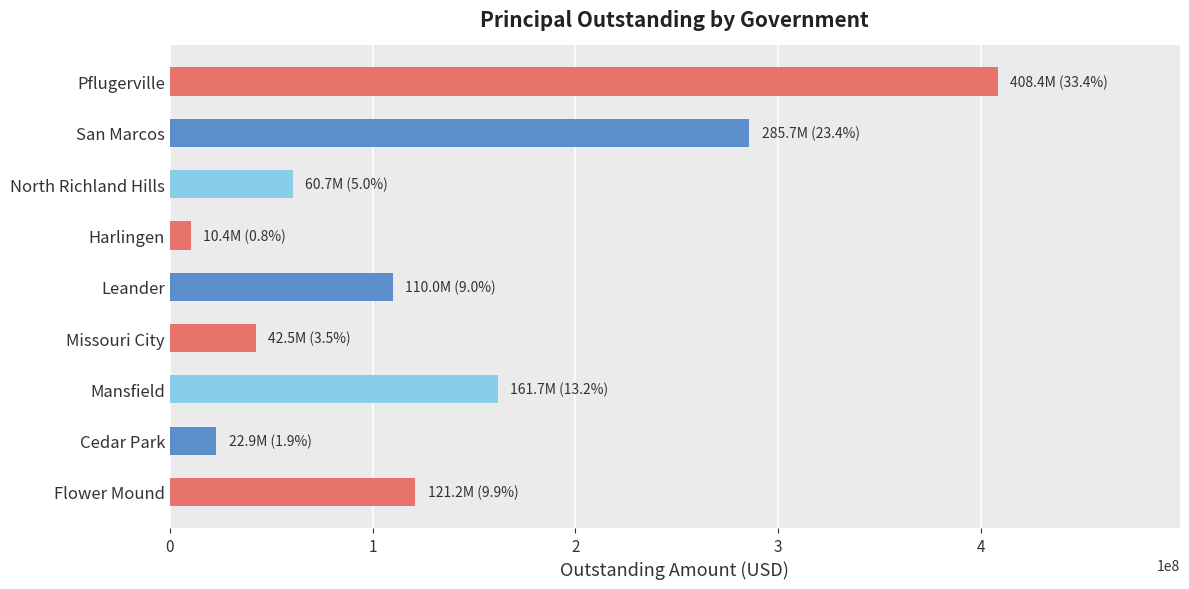

What is the maximum value shown in the chart?

408380000